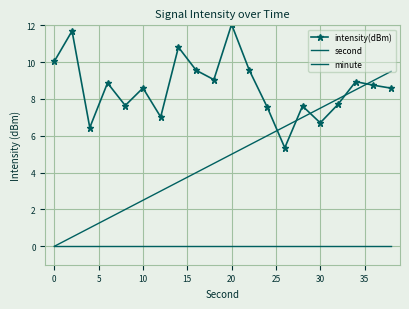

True or false: minute and intensity(dBm) intersect in this chart.

False